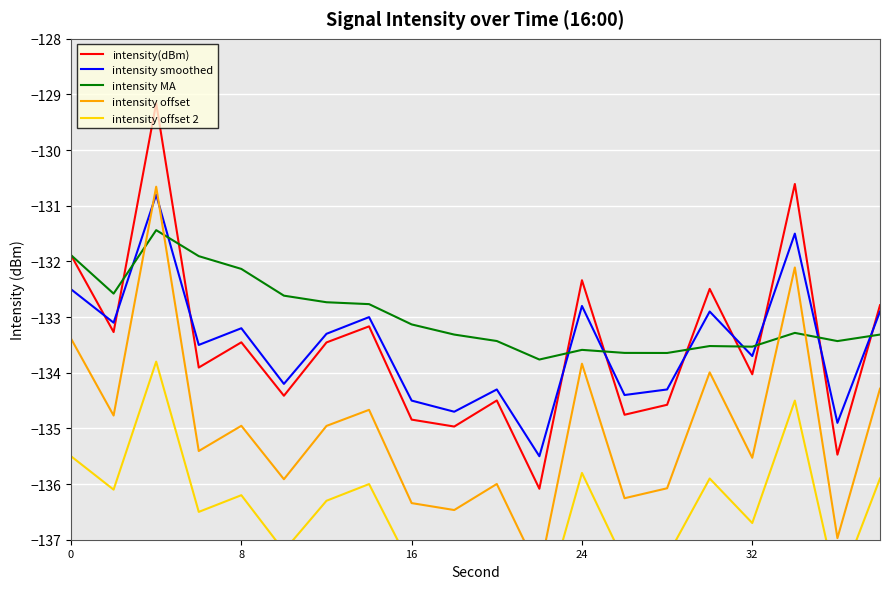

The value of intensity smoothed at 0 is -132.5. True or false?

True